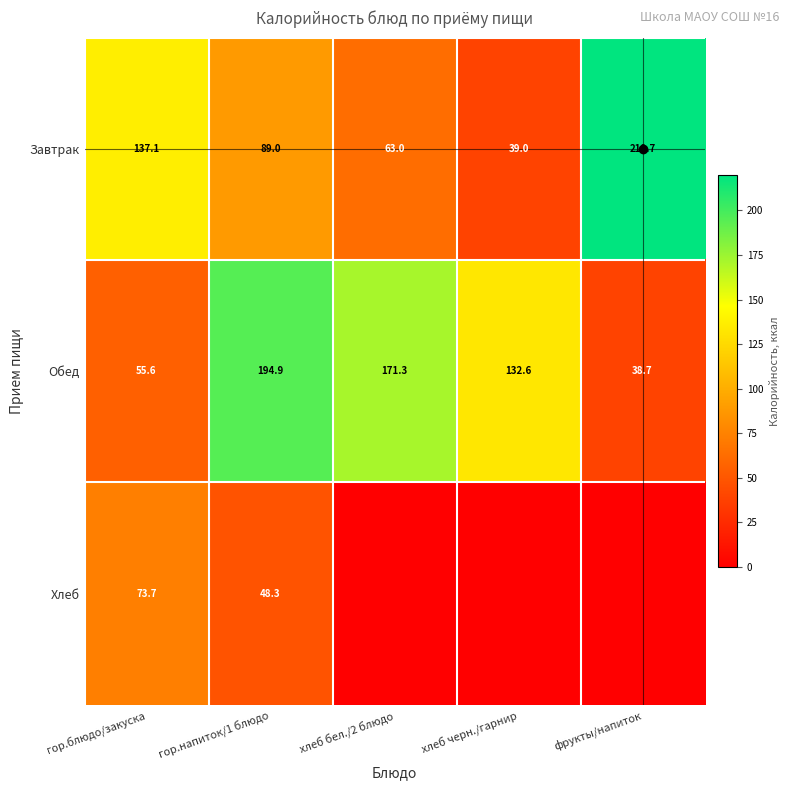

What is the difference between the highest and lowest values at гор.блюдо/закуска?

81.5